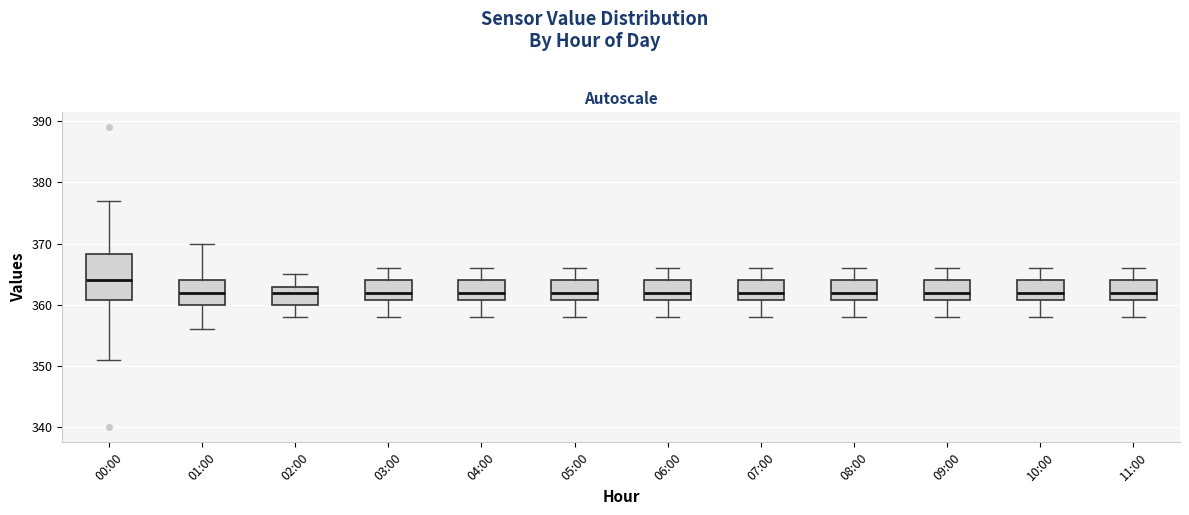

Comparing the boxes themselves (not the whiskers), which one is the tallest?

00:00